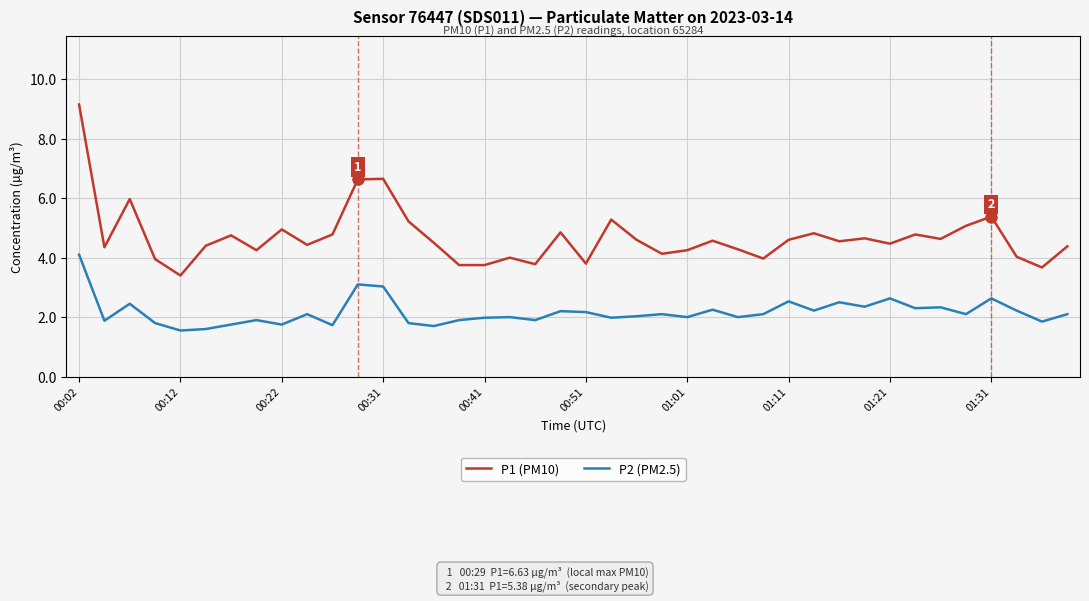

In P2 (PM2.5), how many points are lower than both neighbors (excluding endpoints)?

14